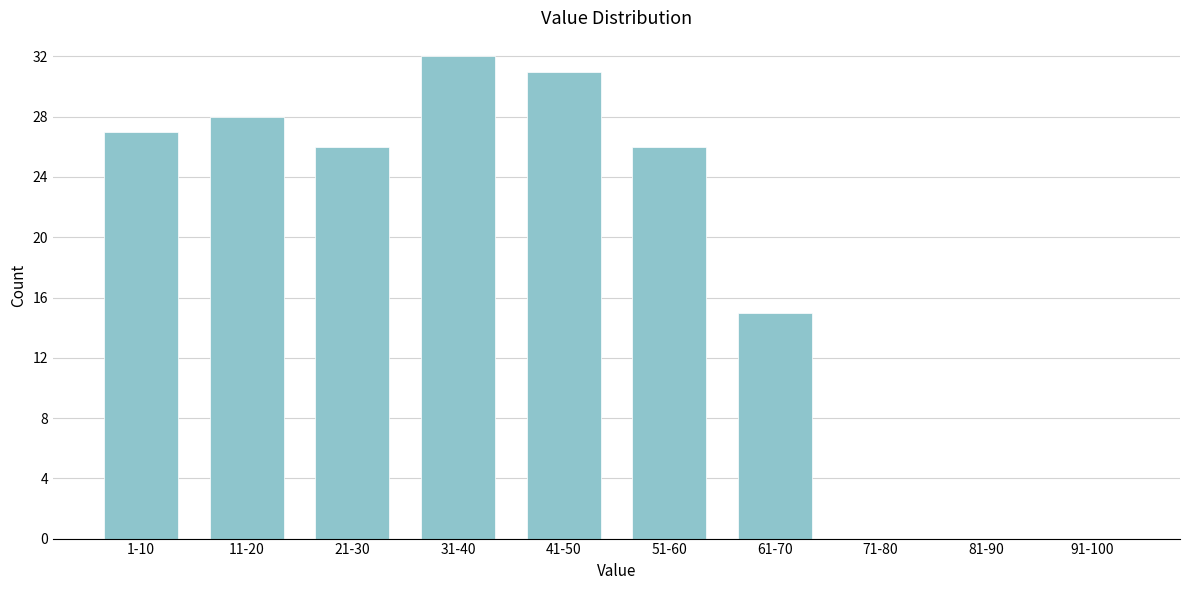

Reading right to left, list all the values displayed in this chart.

91-100=0	81-90=0	71-80=0	61-70=15	51-60=26	41-50=31	31-40=32	21-30=26	11-20=28	1-10=27